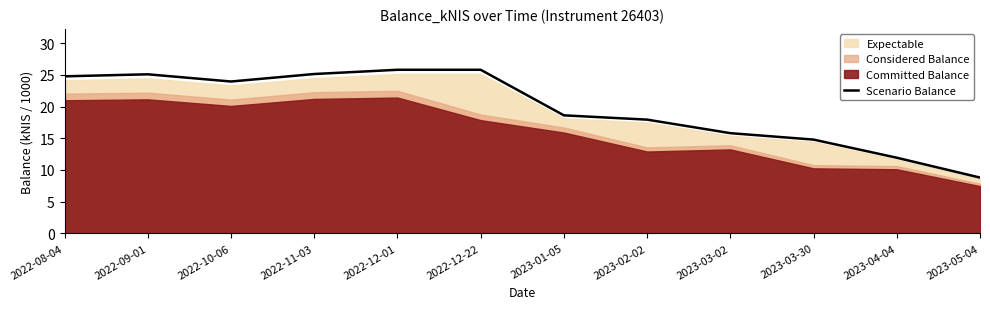

What is the value of the 2nd point from the left?

25.1